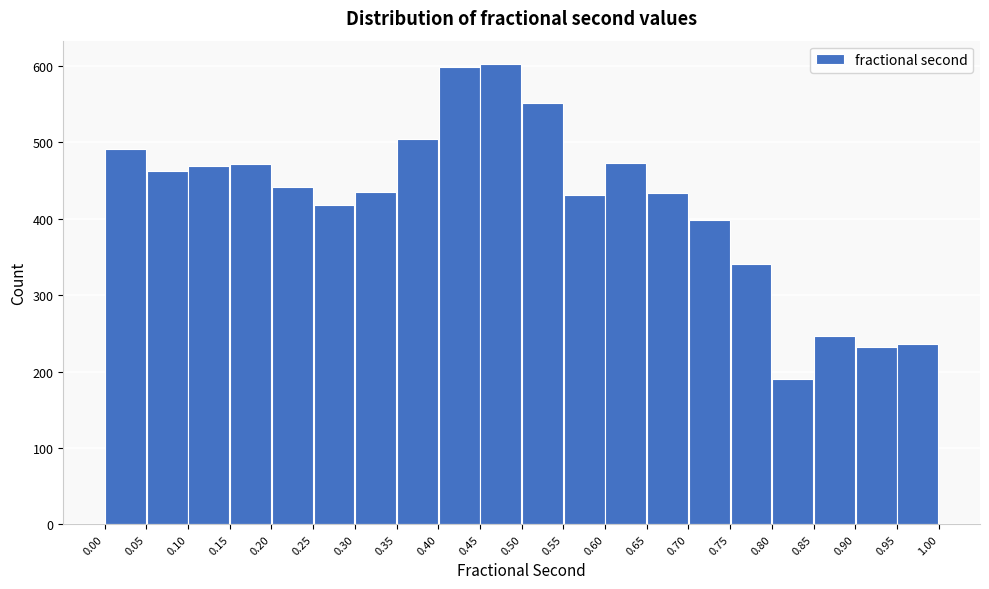

Reading left to right, transcribe this chart: for each bar, give the range it covers on the x-axis and its height. The values are not printed on the chart, so give them approximately, as read against the axis.

0.00 to 0.05: 490
0.05 to 0.10: 460
0.10 to 0.15: 470
0.15 to 0.20: 470
0.20 to 0.25: 440
0.25 to 0.30: 420
0.30 to 0.35: 440
0.35 to 0.40: 500
0.40 to 0.45: 600
0.45 to 0.50: 600
0.50 to 0.55: 550
0.55 to 0.60: 430
0.60 to 0.65: 470
0.65 to 0.70: 430
0.70 to 0.75: 400
0.75 to 0.80: 340
0.80 to 0.85: 190
0.85 to 0.90: 250
0.90 to 0.95: 230
0.95 to 1.00: 240